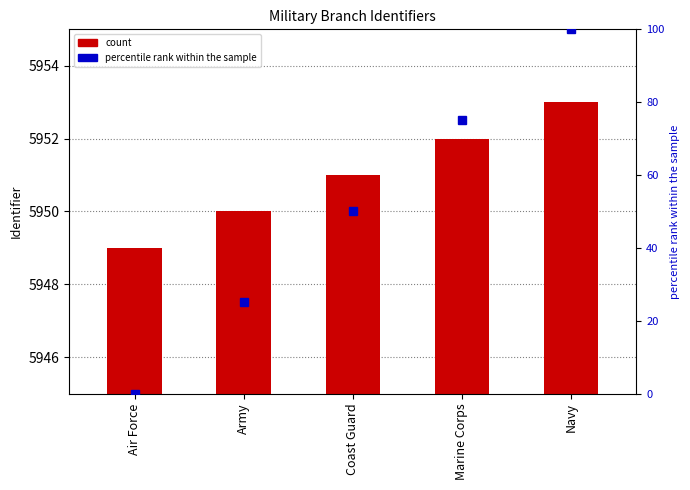

What is the maximum value shown in the chart?

5953